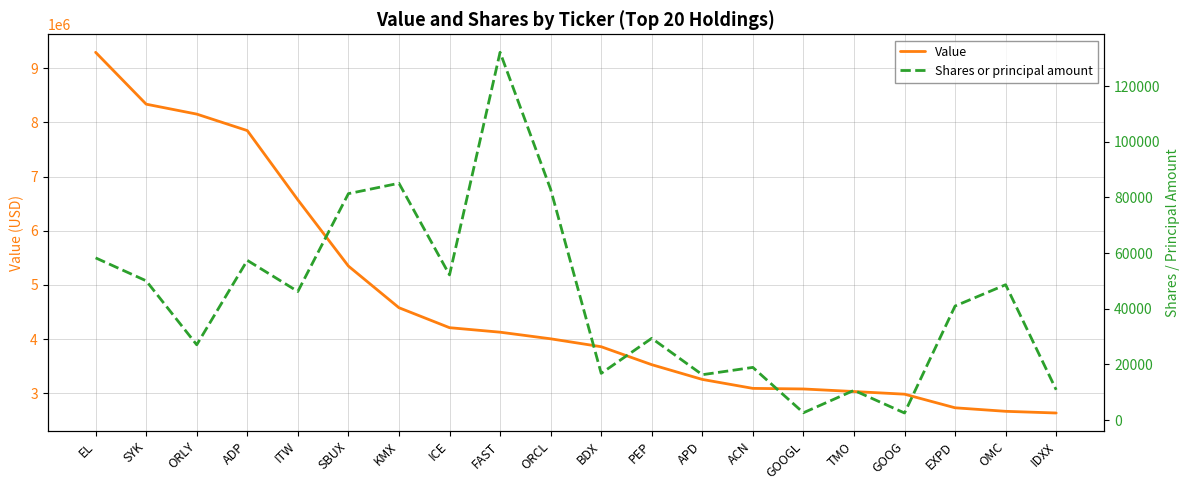

What is the maximum value for Value?

9290000